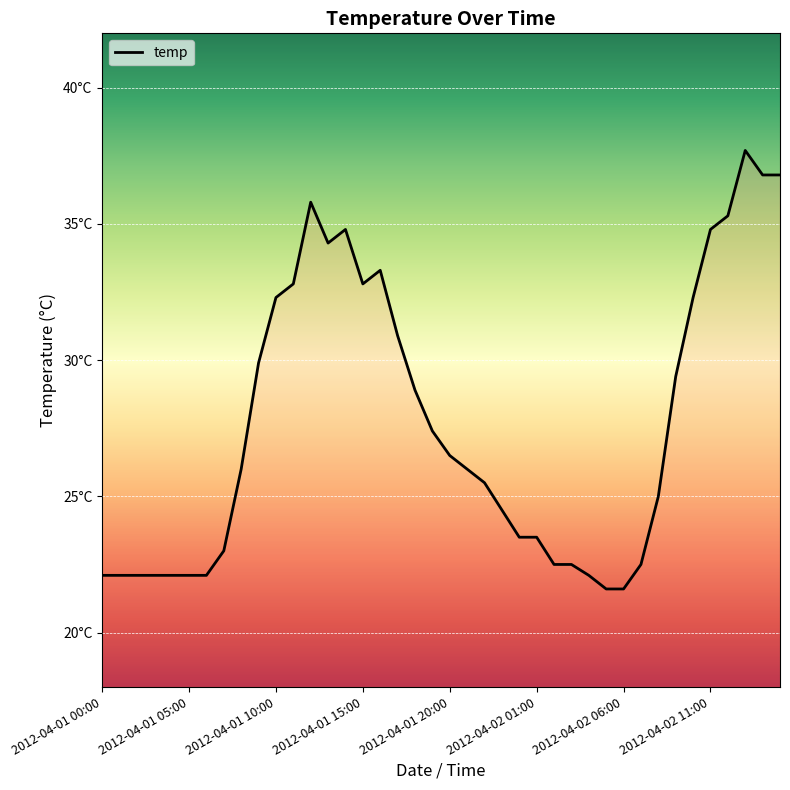

Is this an area chart (filled region under the line)?

Yes